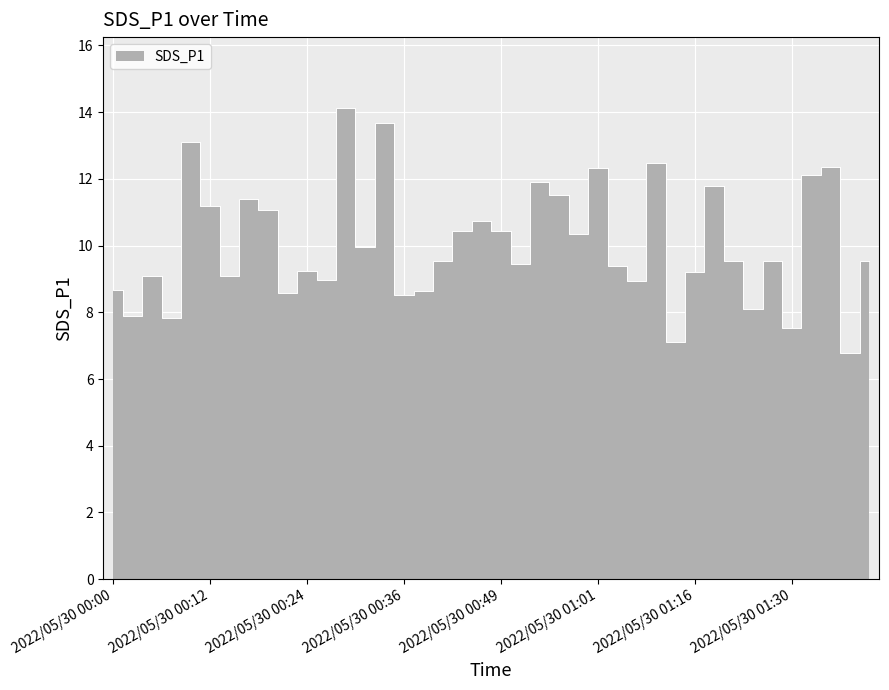

True or false: the data has more than 0 interior local peaks.

True